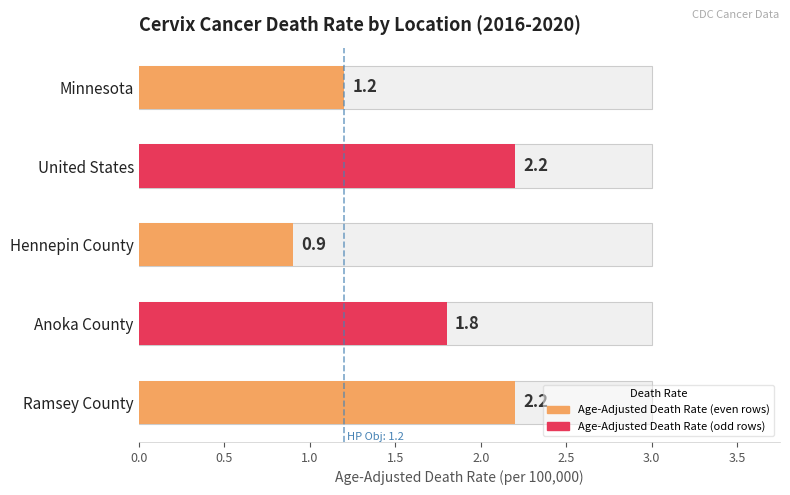

List the labels in order of value, smallest first.

Hennepin County, Minnesota, Anoka County, United States, Ramsey County